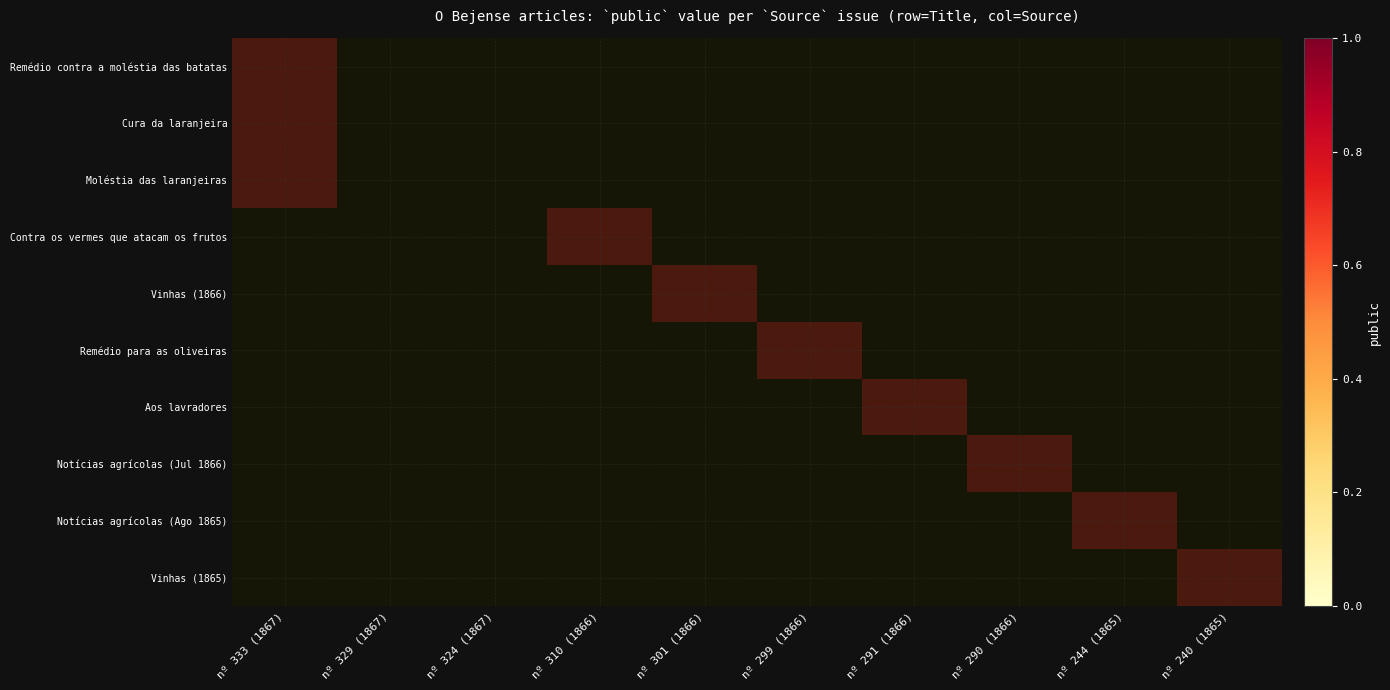

Which category has the highest value across all series?

nº 333 (1867)